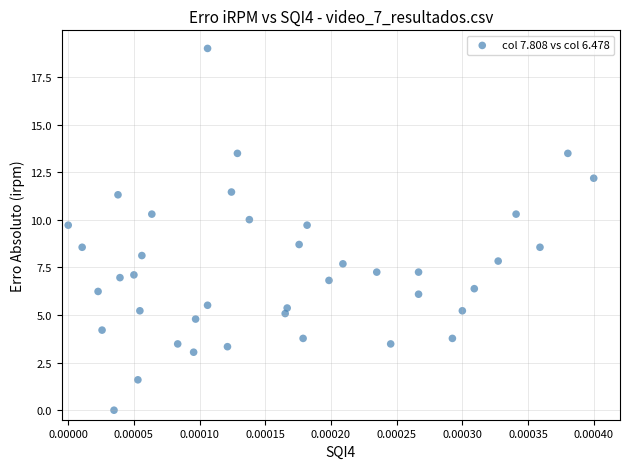

What is the range of Y values (max minus min)?

19.0